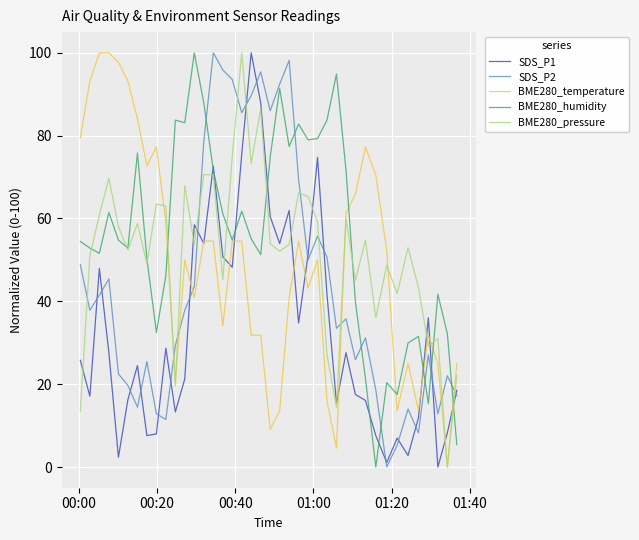

True or false: BME280_pressure and SDS_P2 cross at least once.

True